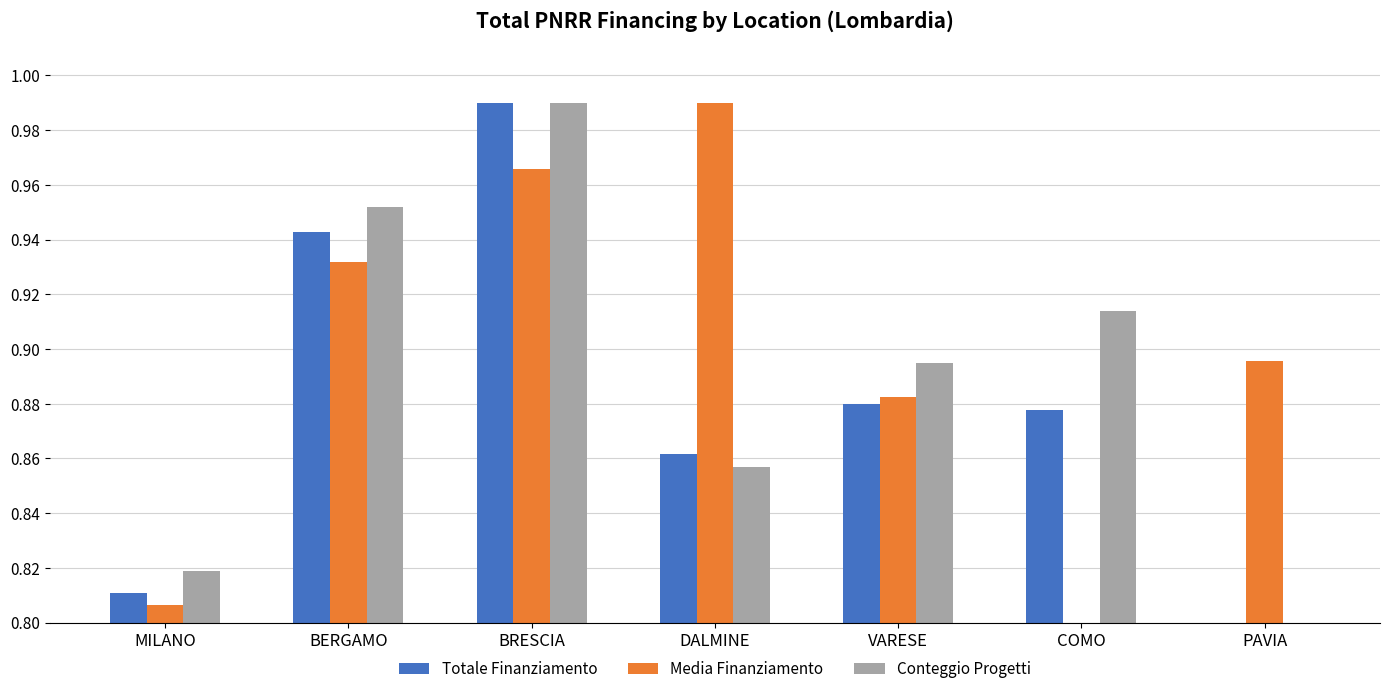

What is the sum of all Conteggio Progetti values?

6.2